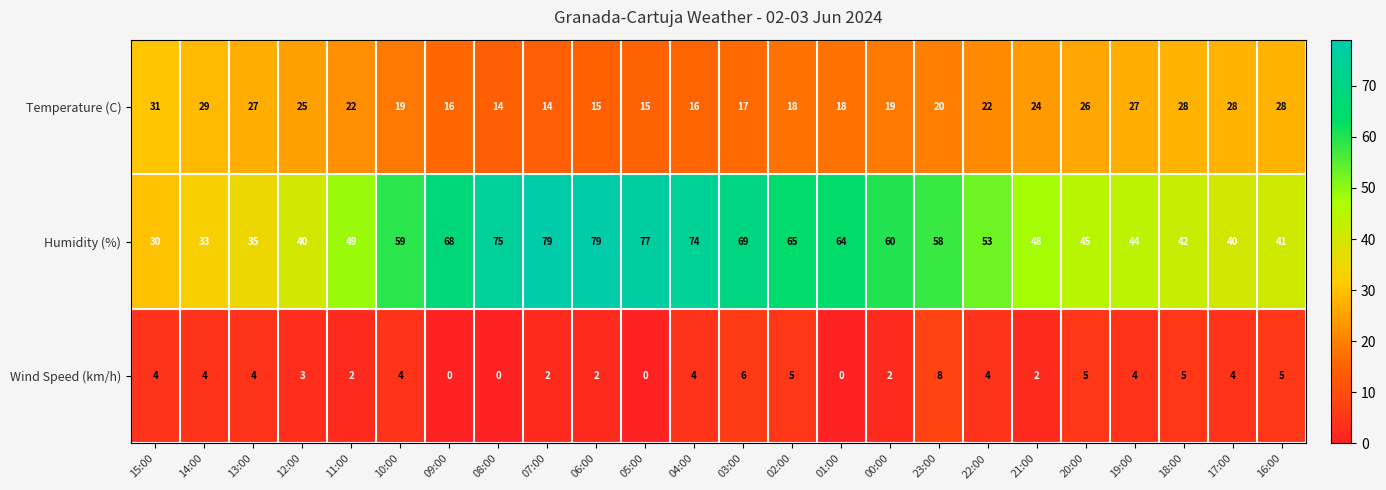

True or false: Humidity (%) has a value of 101 at 00:00.

False